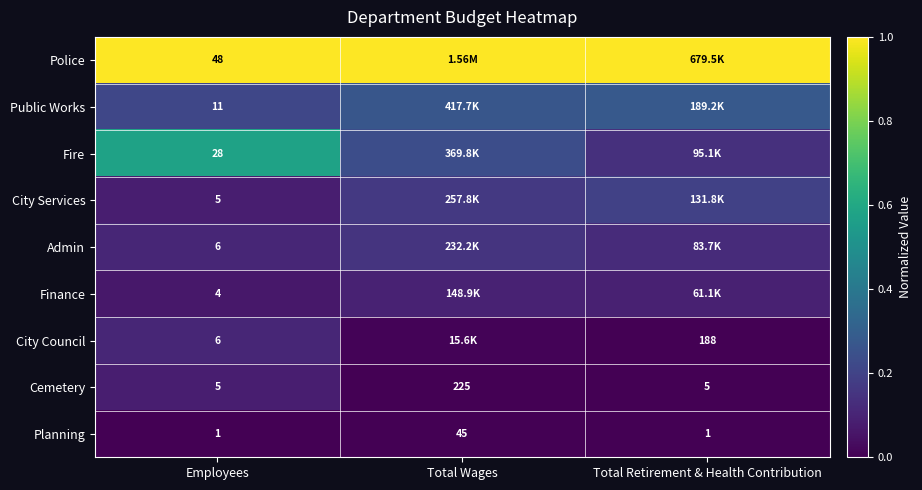

Is the value of City Council at Total Retirement & Health Contribution greater than the value of Public Works at Employees?

Yes